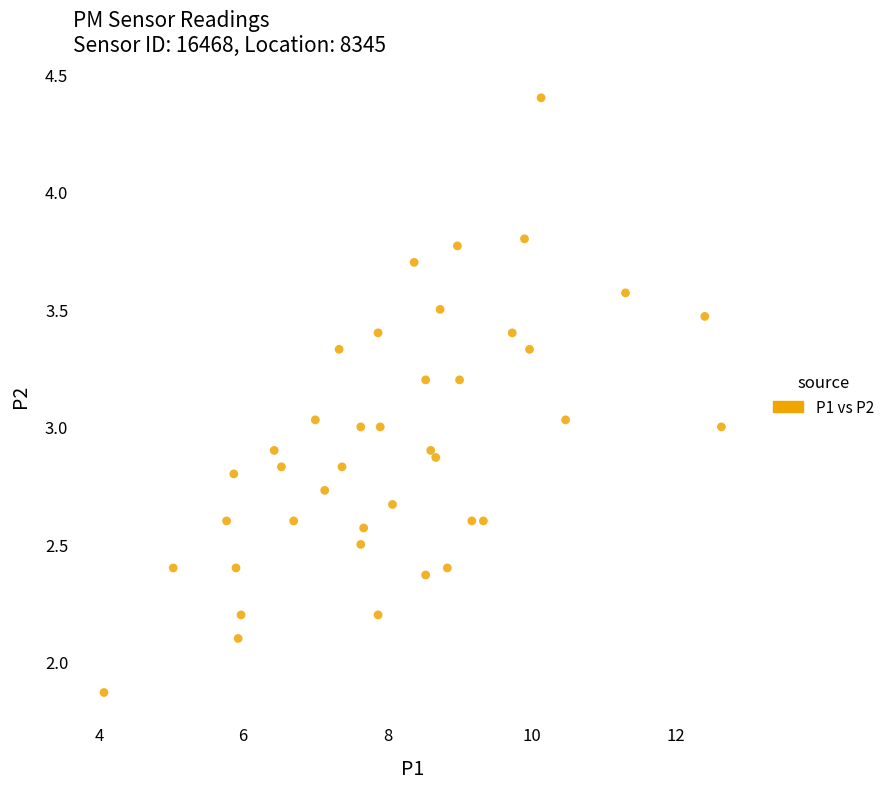

What is the range of Y values (max minus min)?

2.5